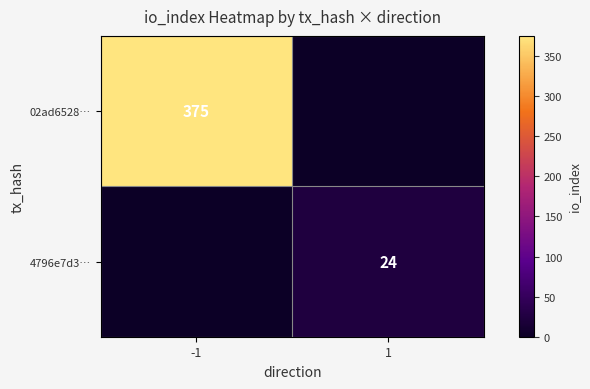

At how many categories does at least one series exceed 156?

1